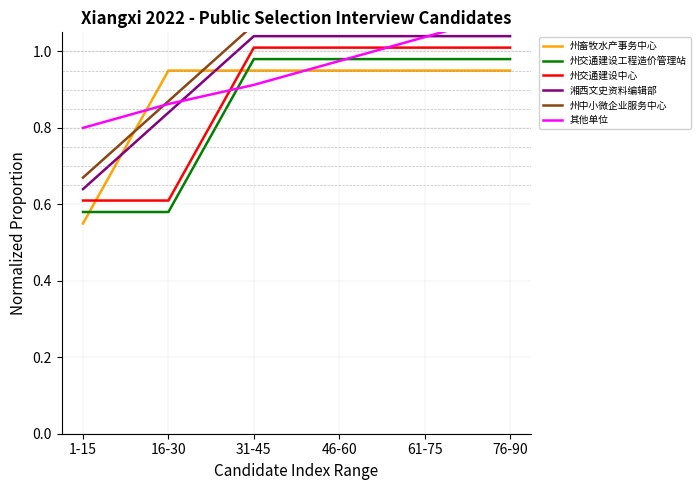

Rank the categories by 州交通建设工程造价管理站 value from highest to lowest.

31-45, 46-60, 61-75, 76-90, 1-15, 16-30